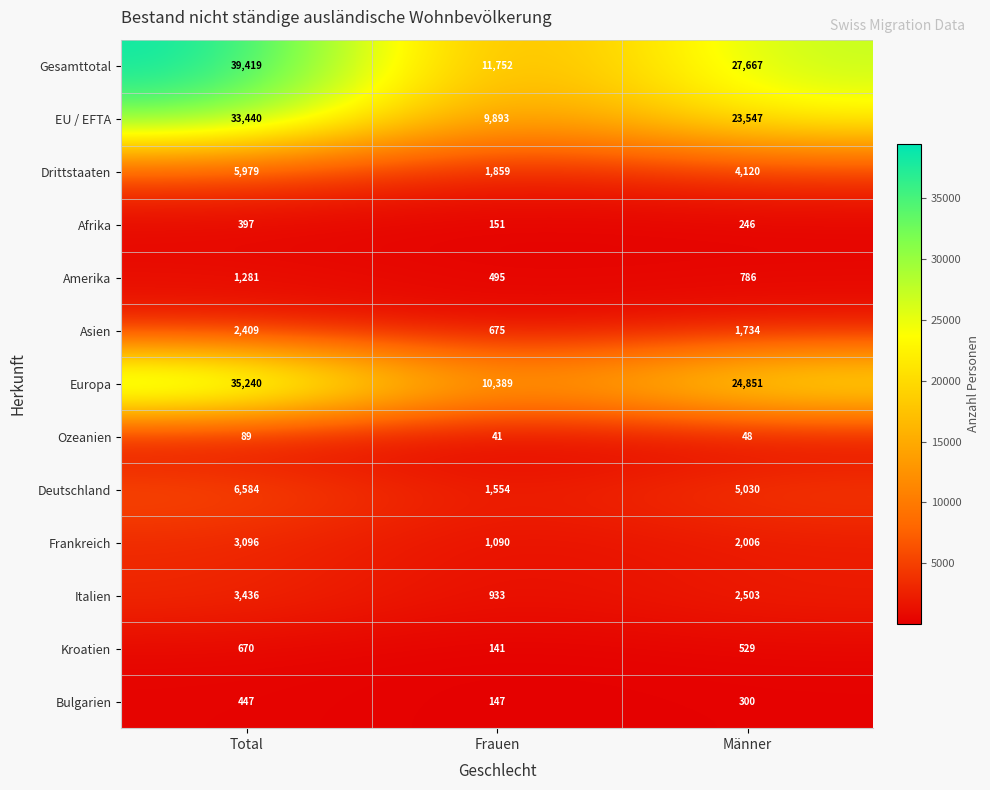

List the series in order of their peak value, highest first.

Gesamttotal, Europa, EU / EFTA, Deutschland, Drittstaaten, Italien, Frankreich, Asien, Amerika, Kroatien, Bulgarien, Afrika, Ozeanien